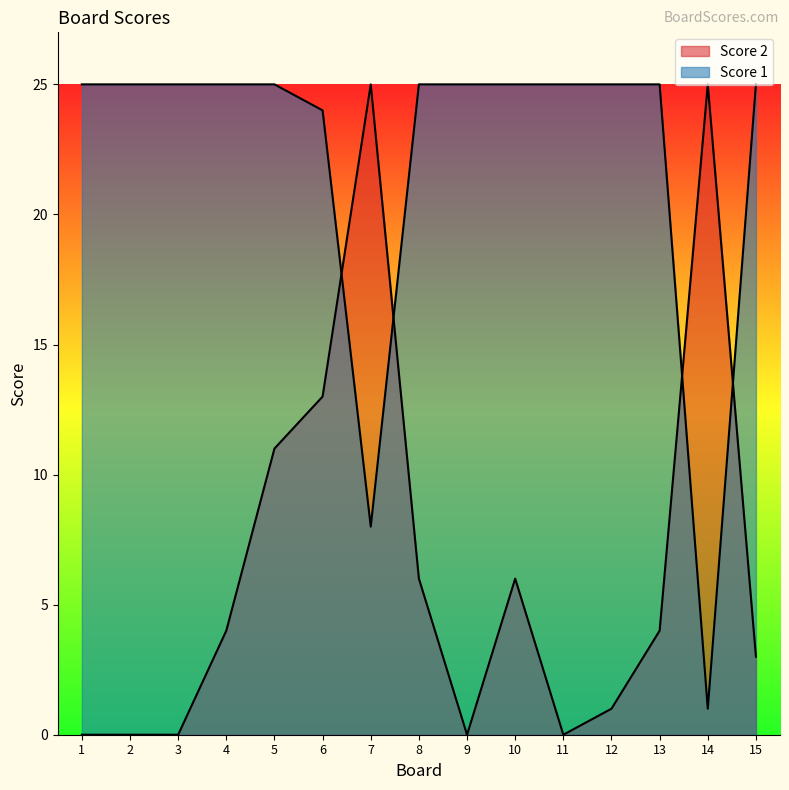

What is the sum of the Score 1 values at 12 and 7?

33